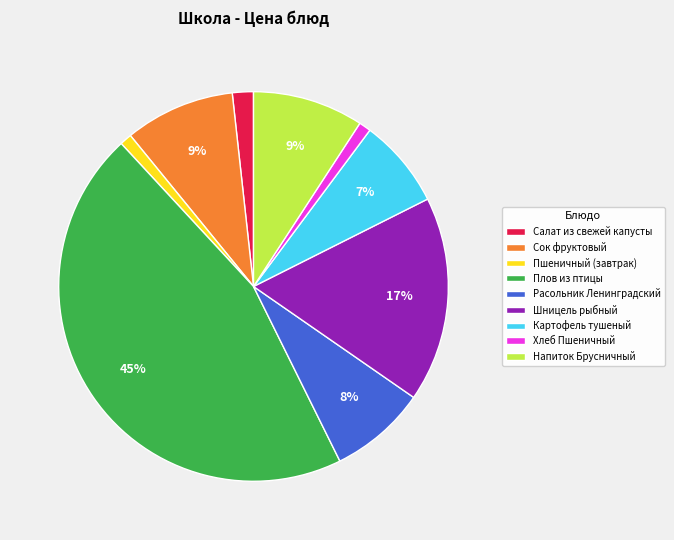

To the nearest percent, what is the combined percentage of Шницель рыбный and Сок фруктовый?

26%